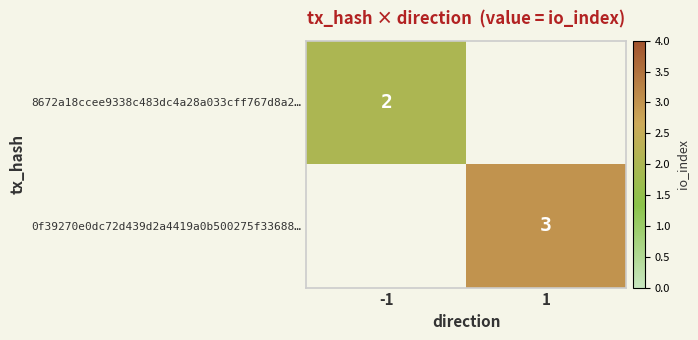

The 0f39270e0dc72d439d2a4419a0b500275f33688… series shows 3 at 1. True or false?

True